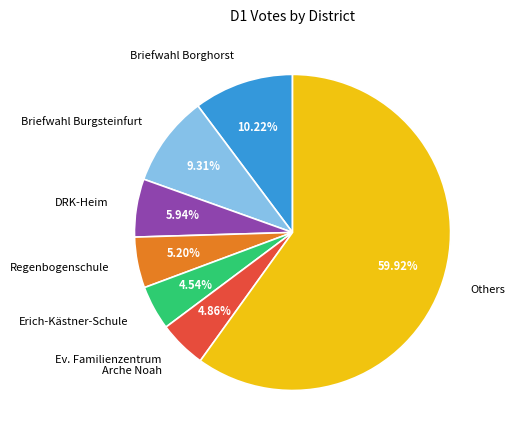

Which slice is the largest?

Others